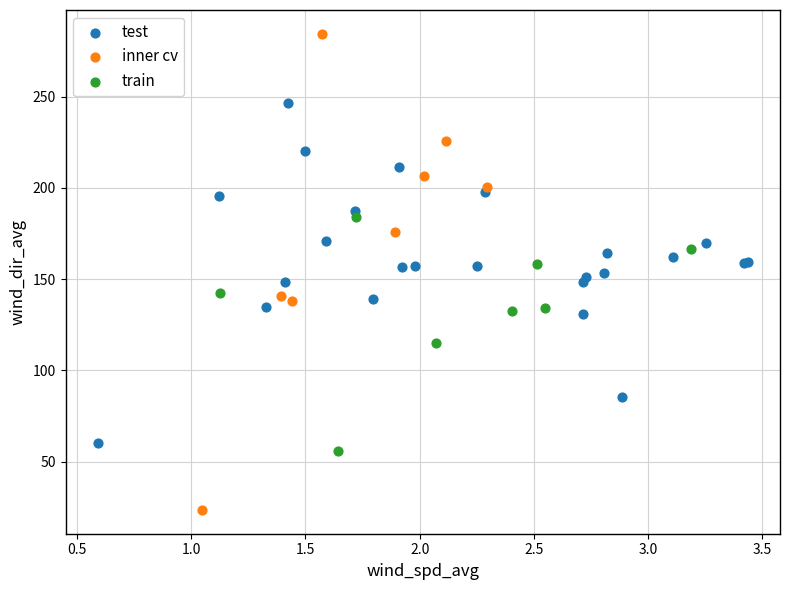

Which series contains the highest Y value?

inner cv